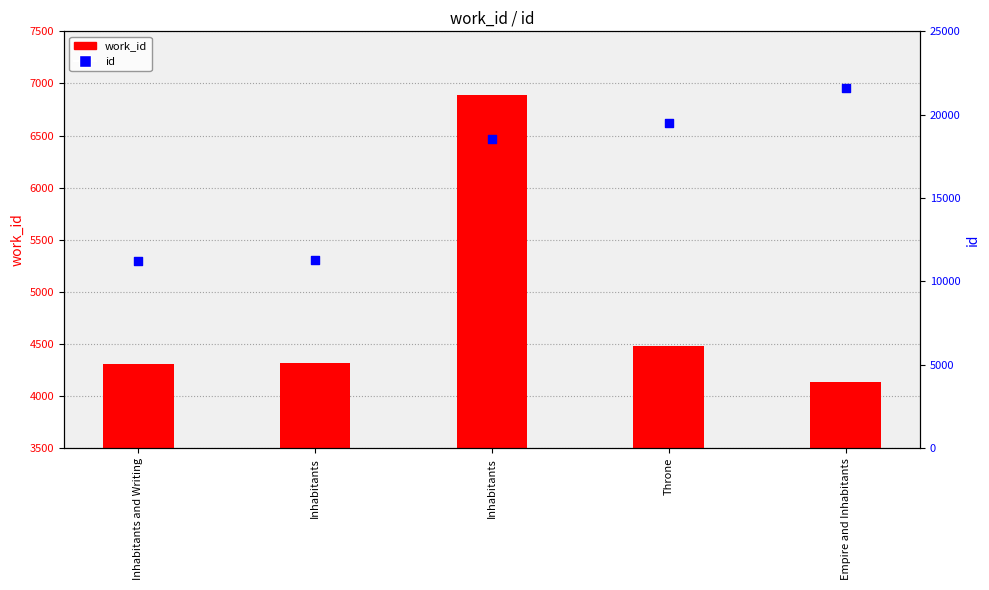

What is the change in value from Inhabitants to Throne?

+961